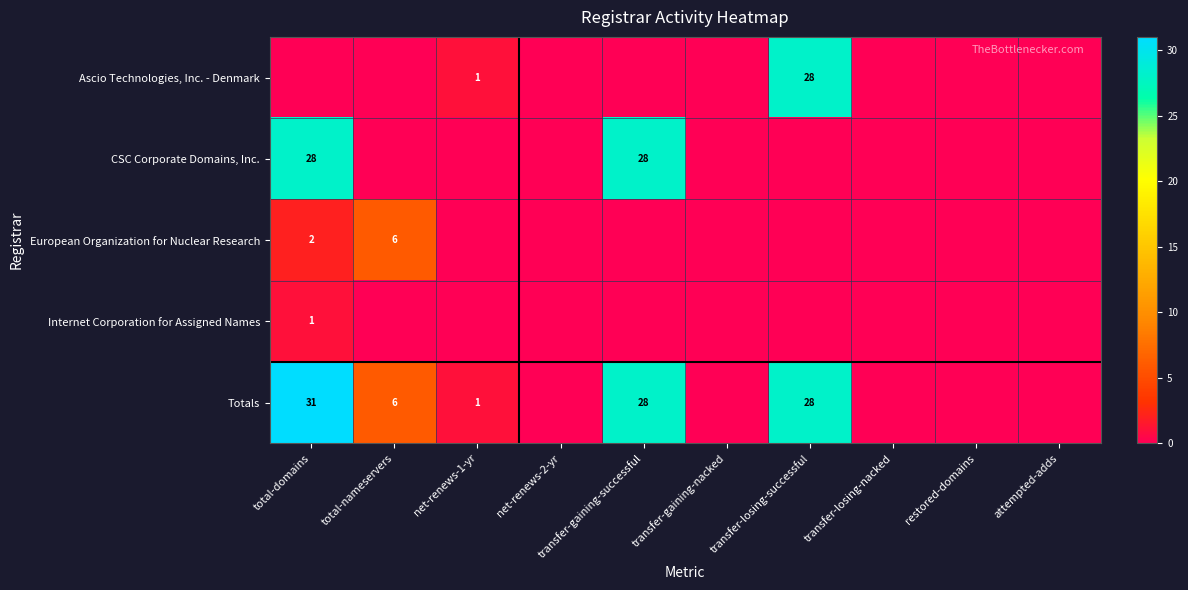

Is it true that Totals equals 18 at transfer-gaining-successful?

False